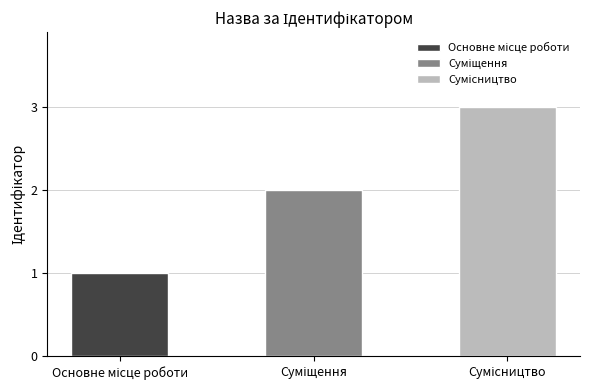

What is the difference between the values at Основне місце роботи and Сумісництво?

2